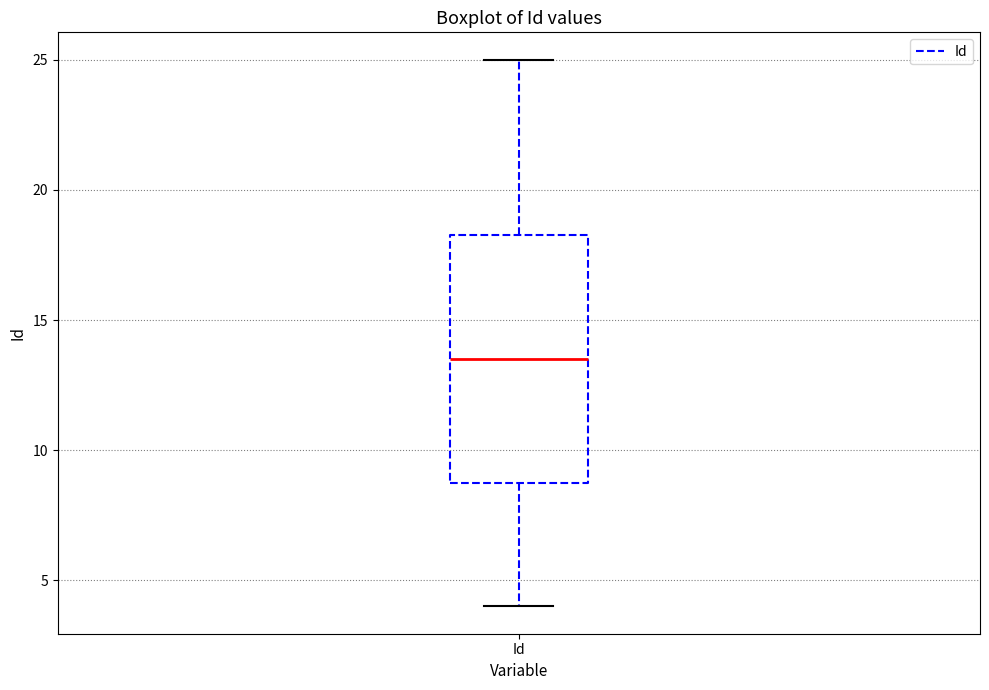

Transcribe this box plot: give where the median line is, the range the box spans, and where the two whiskers end, as read against the y-axis. The values are not printed on the chart, so give them approximately, as read against the axis.

median 13.5, box 9.0 to 18.5, whiskers 4.0 to 25.0